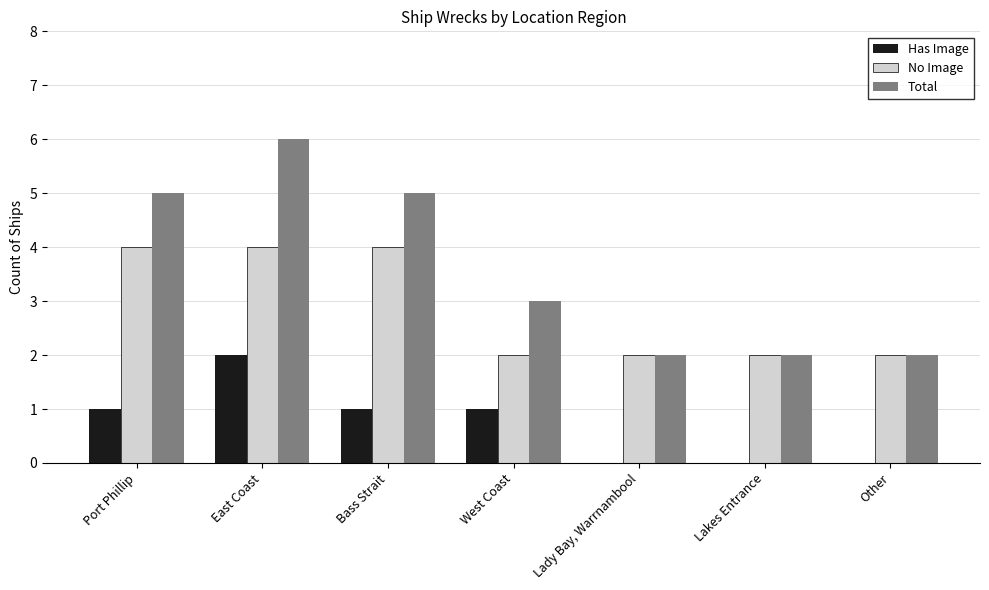

What are all the series names shown in the legend?

Has Image, No Image, Total